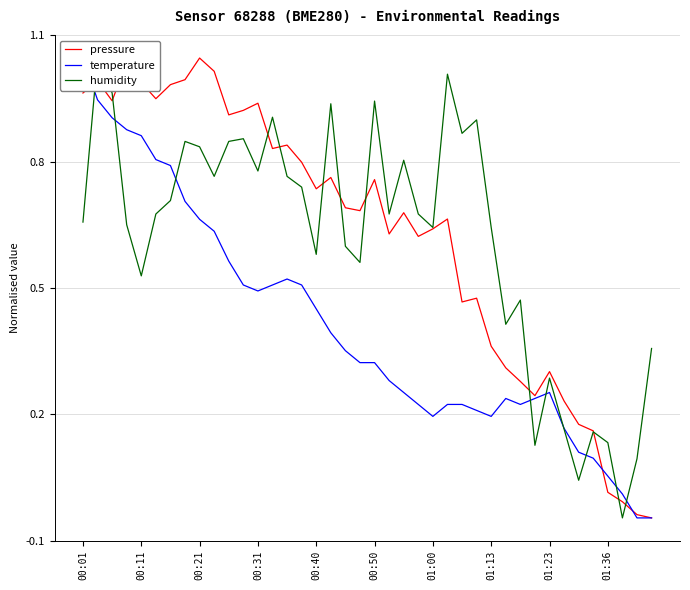

Which has a higher value, 12 or 38?

12